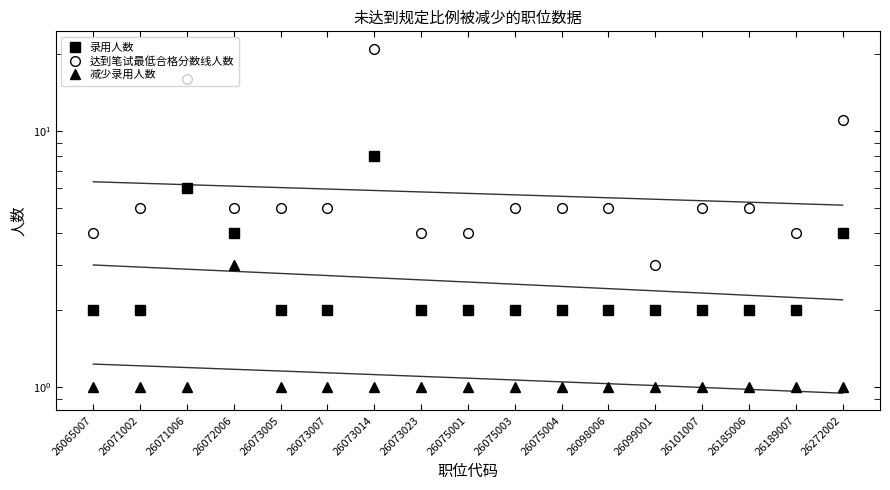

Which label corresponds to the largest value in the chart?

26073014